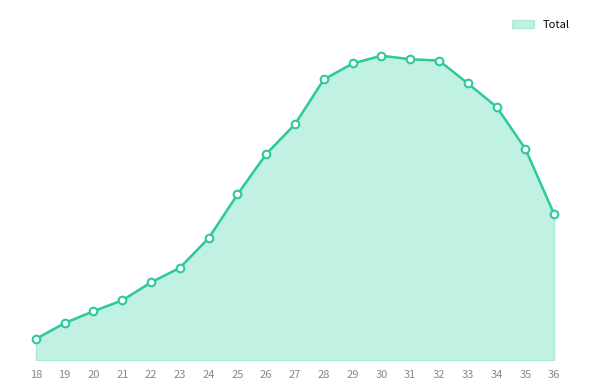

What is the change in value from 29 to 33?

-287